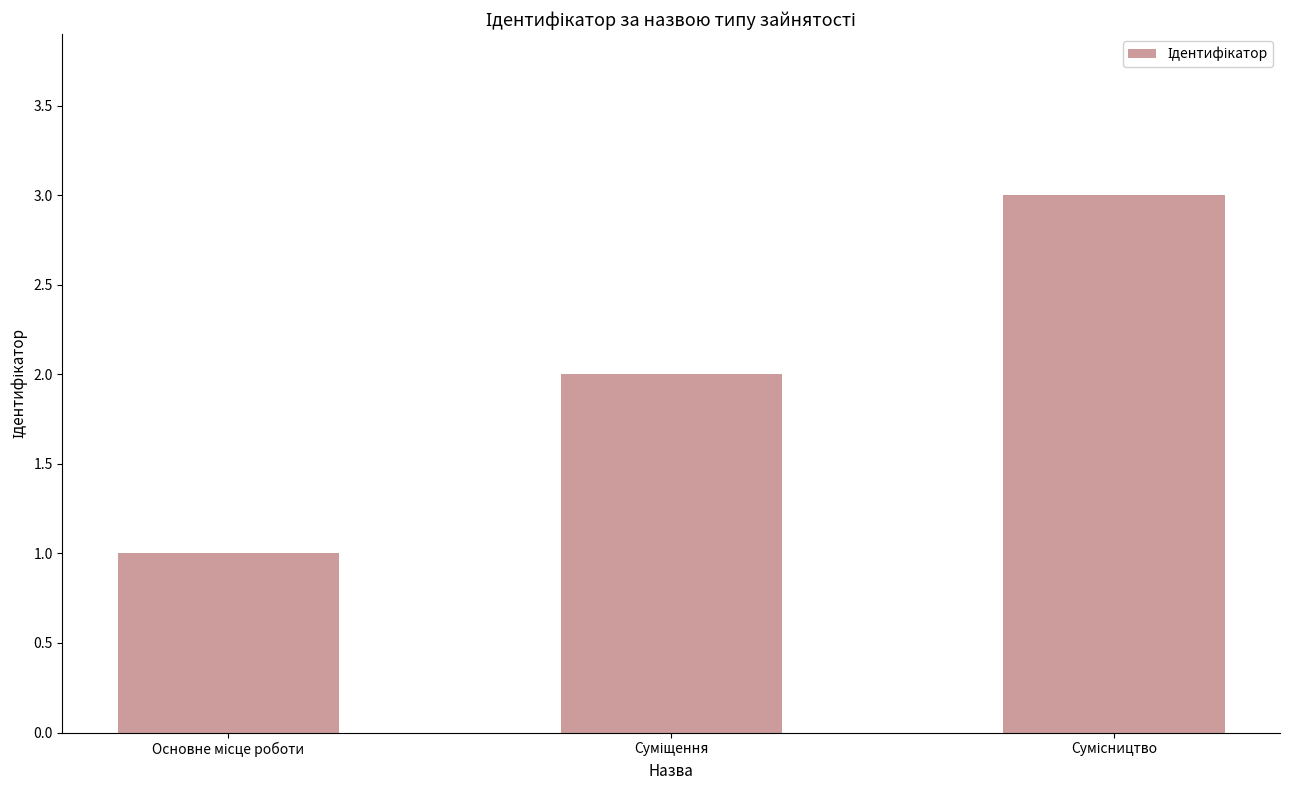

What is the greatest value displayed?

3